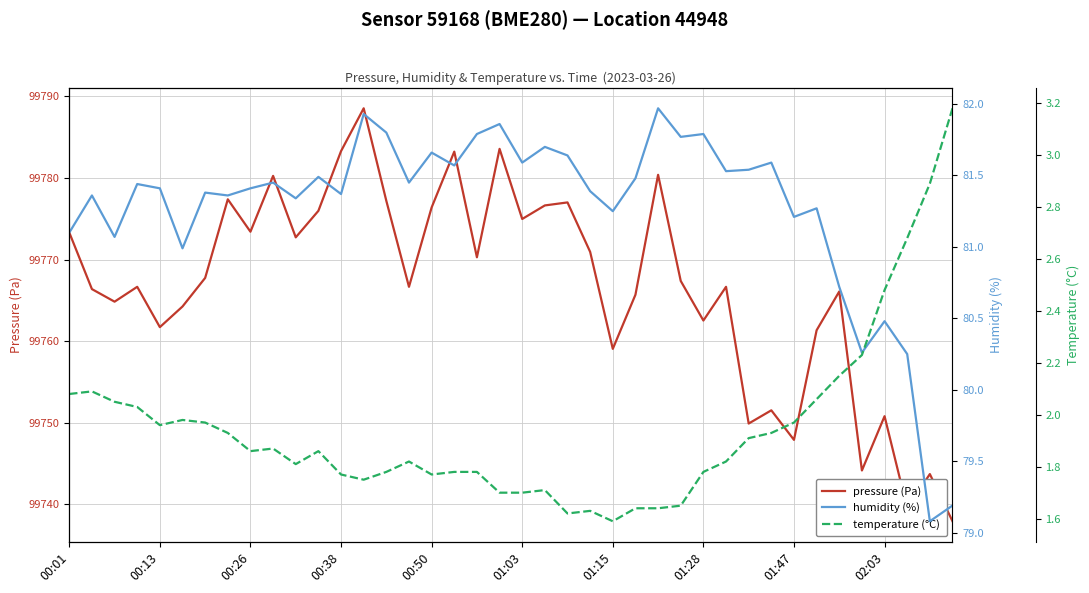

Which series has the widest spread of values?

pressure (Pa)